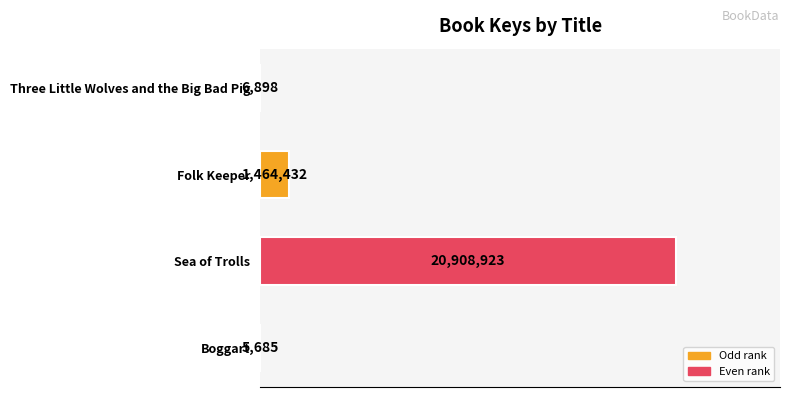

Are the bars horizontal?

Yes